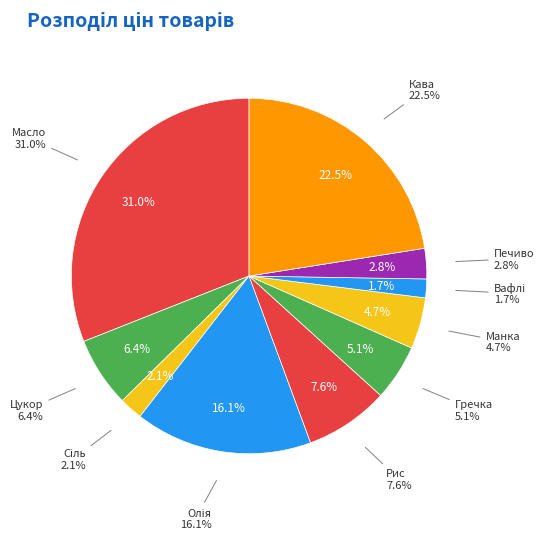

Which category has the biggest portion of the pie?

Масло